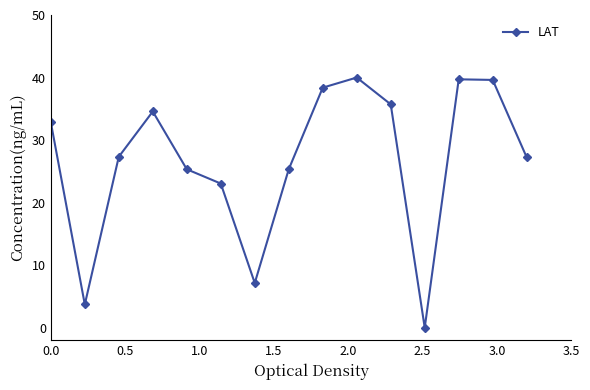

What is the greatest value displayed?

40.0